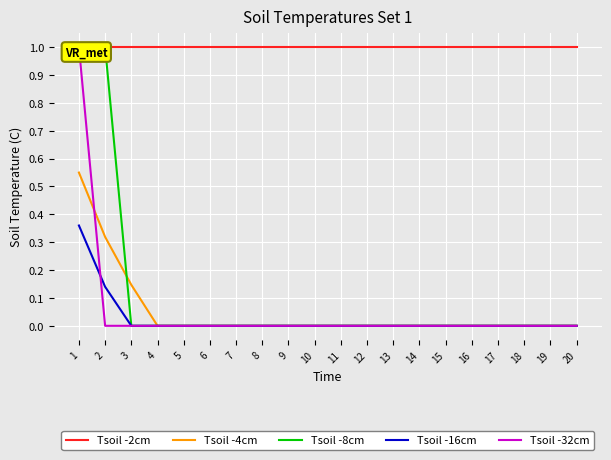

How many categories are shown in the chart?

20